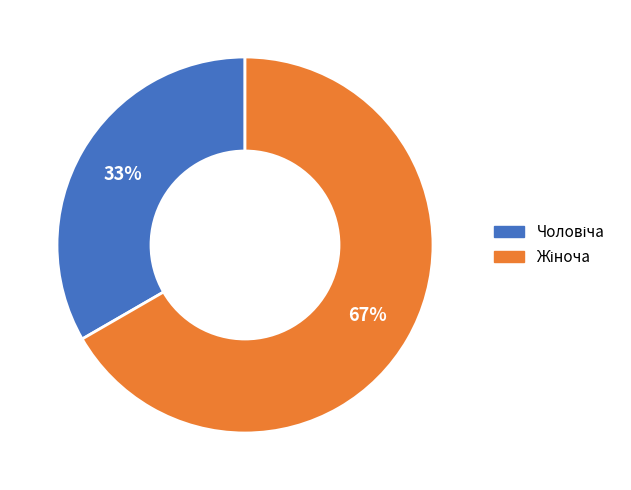

To the nearest percent, what is the average slice percentage?

50%